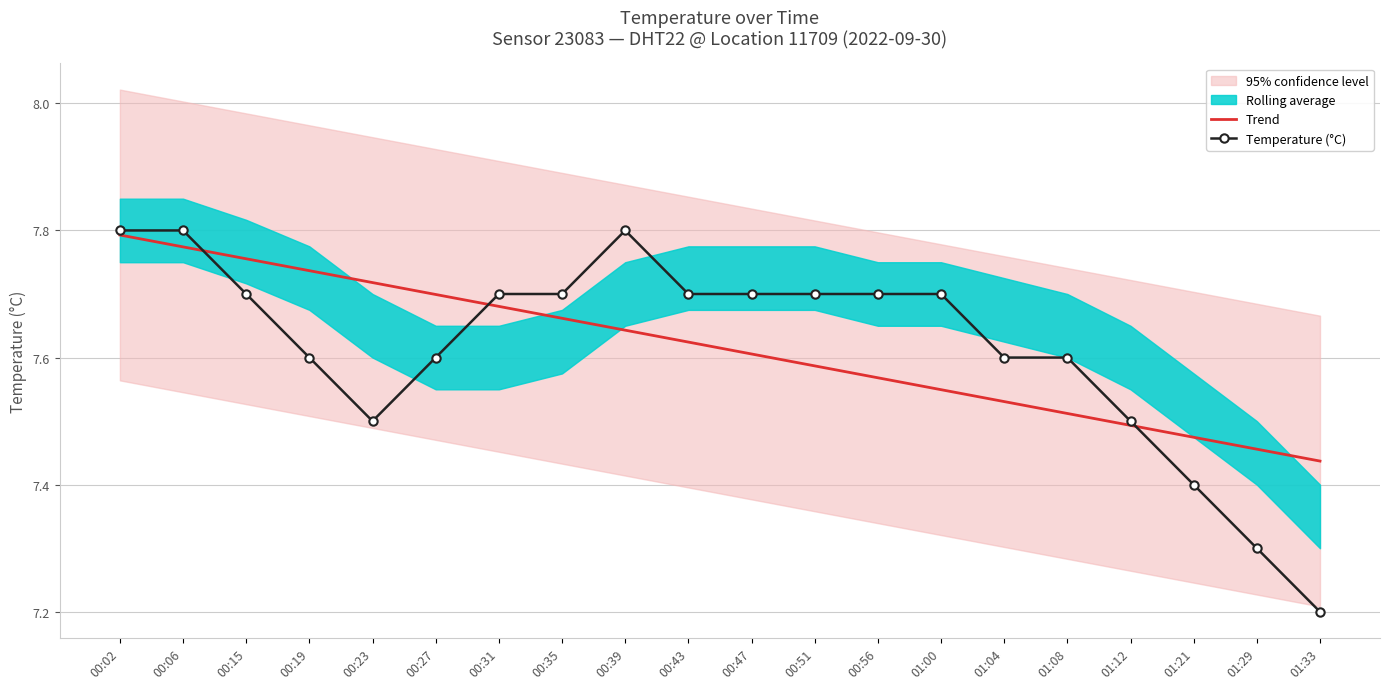

Between which two adjacent categories do Trend and Temperature (°C) first intersect?

00:06 and 00:15